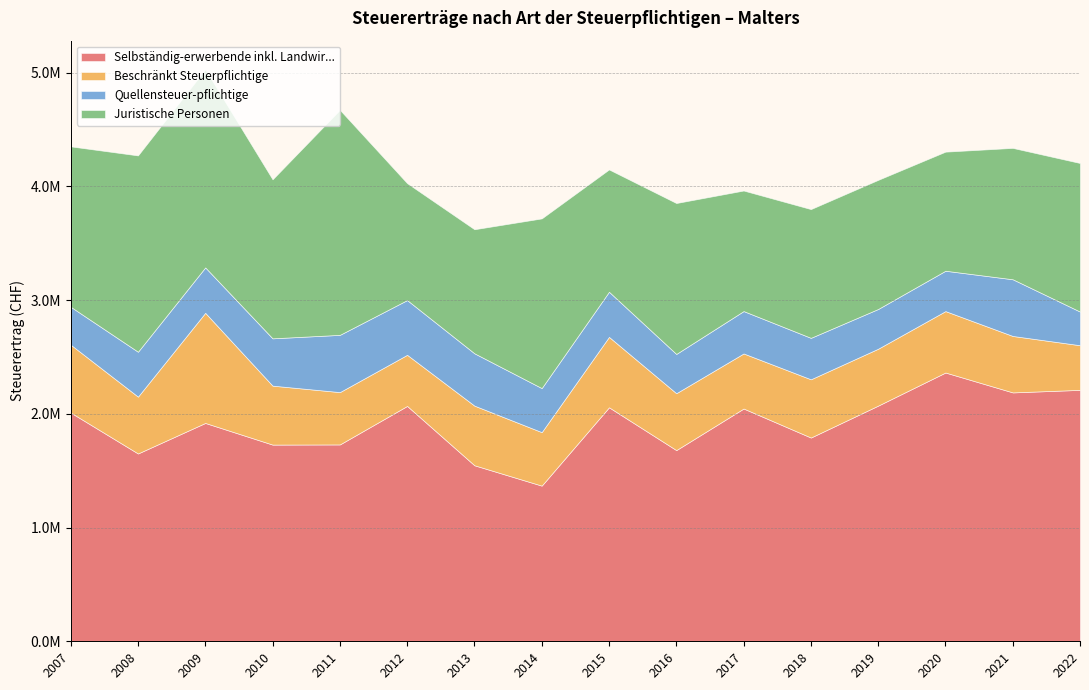

Is it true that Beschränkt Steuerpflichtige equals 830952 at 2014?

False